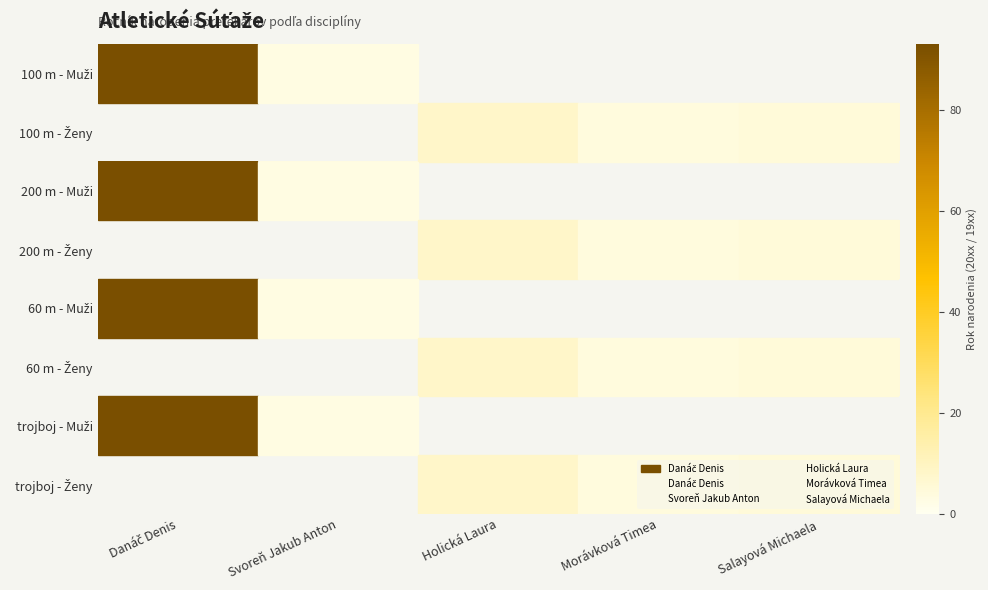

Where is Danáč Denis nearest to the value 93?

100 m - Muži